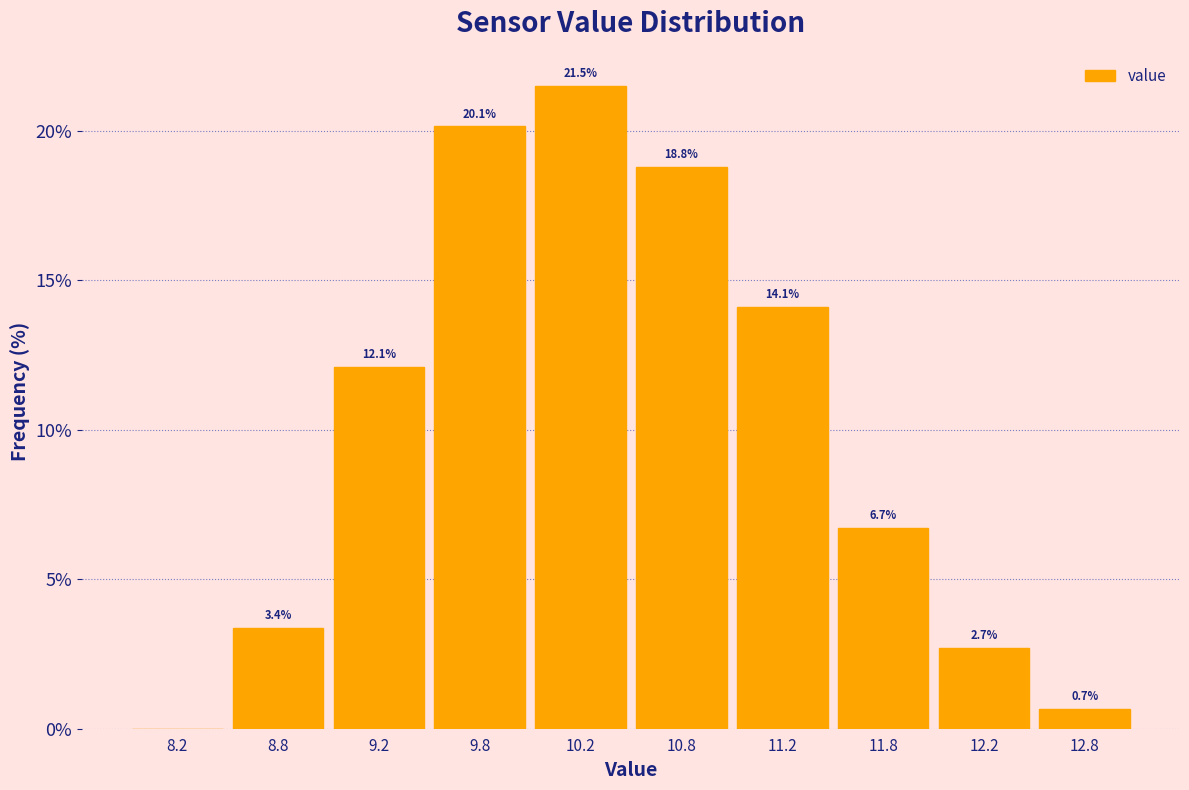

Over which range of the x-axis is the bar tallest?

10.0 to 10.5